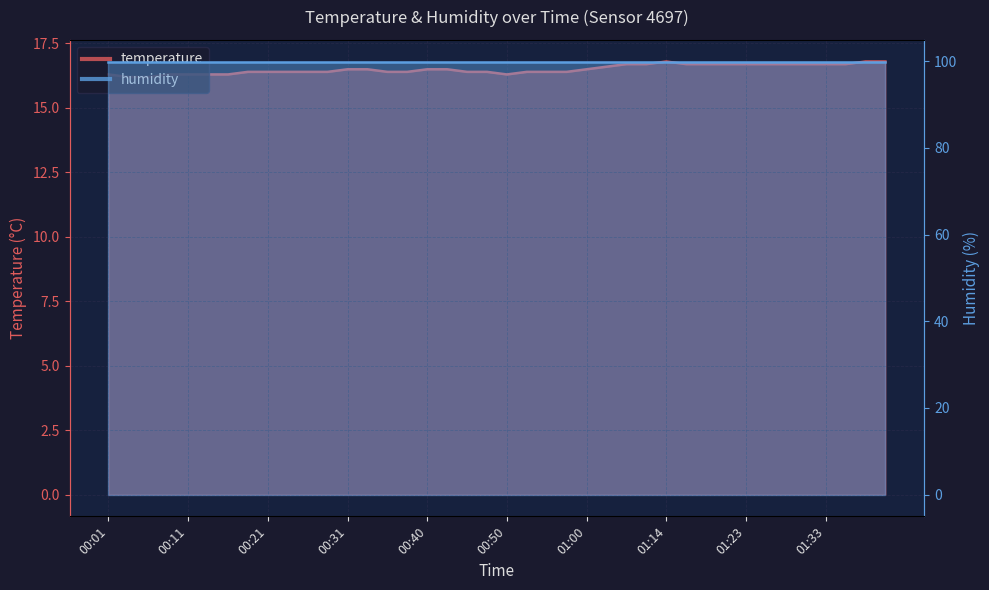

What is the value of the 24th point from the left?

16.4